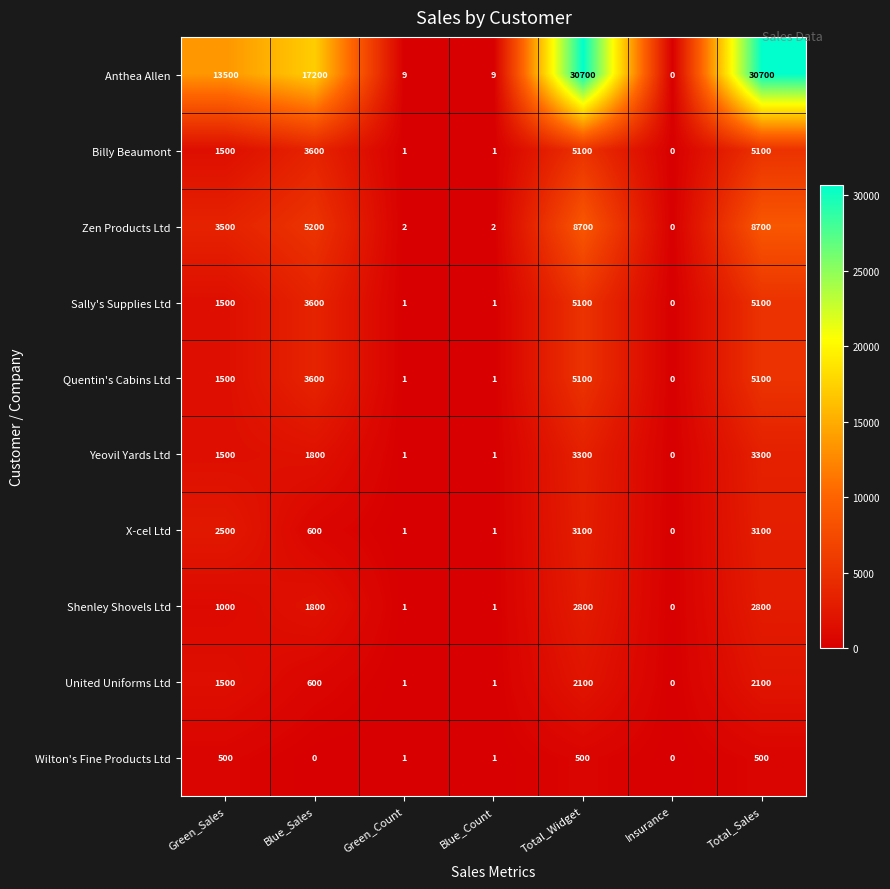

At which label does United Uniforms Ltd first exceed 600?

Green_Sales